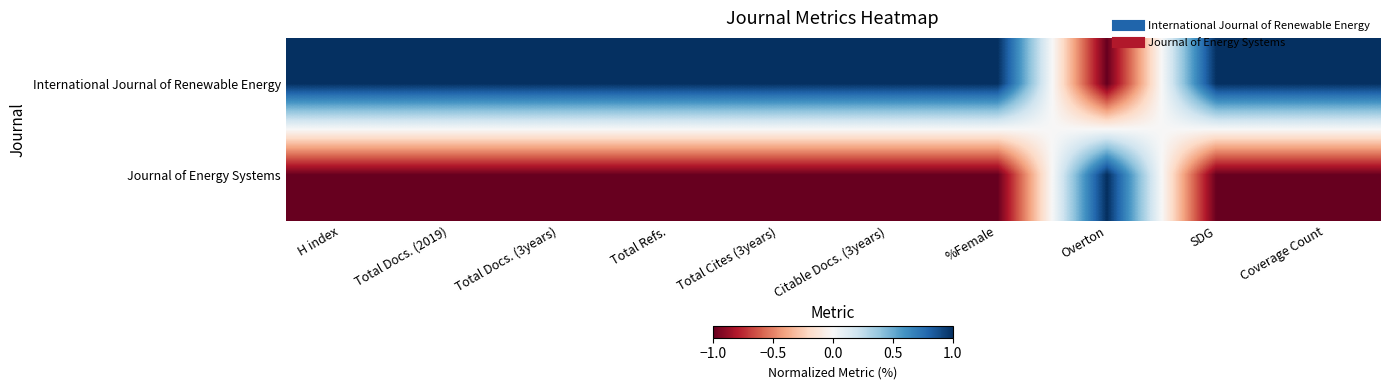

At which category is the sum across all series the highest?

H index